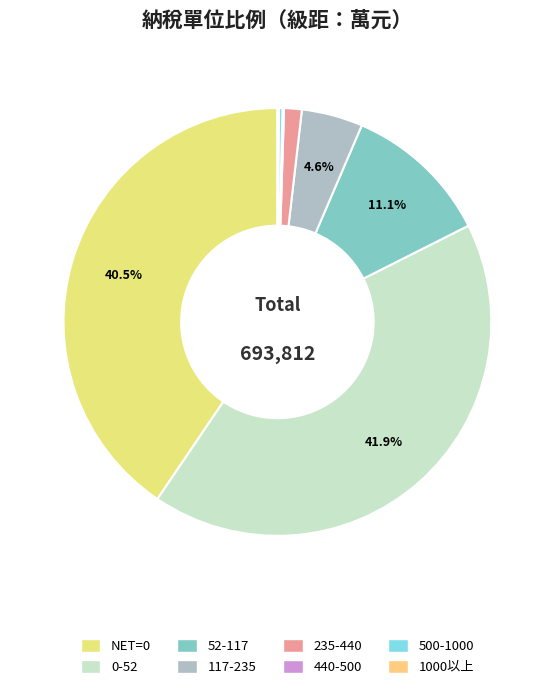

Rank the categories by value from lowest to highest.

1000以上, 440-500, 500-1000, 235-440, 117-235, 52-117, NET=0, 0-52